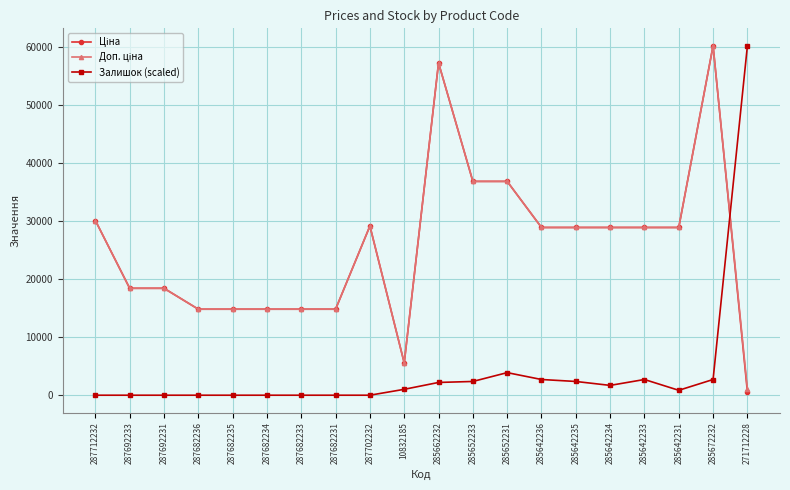

At which category is the sum across all series the highest?

285672232